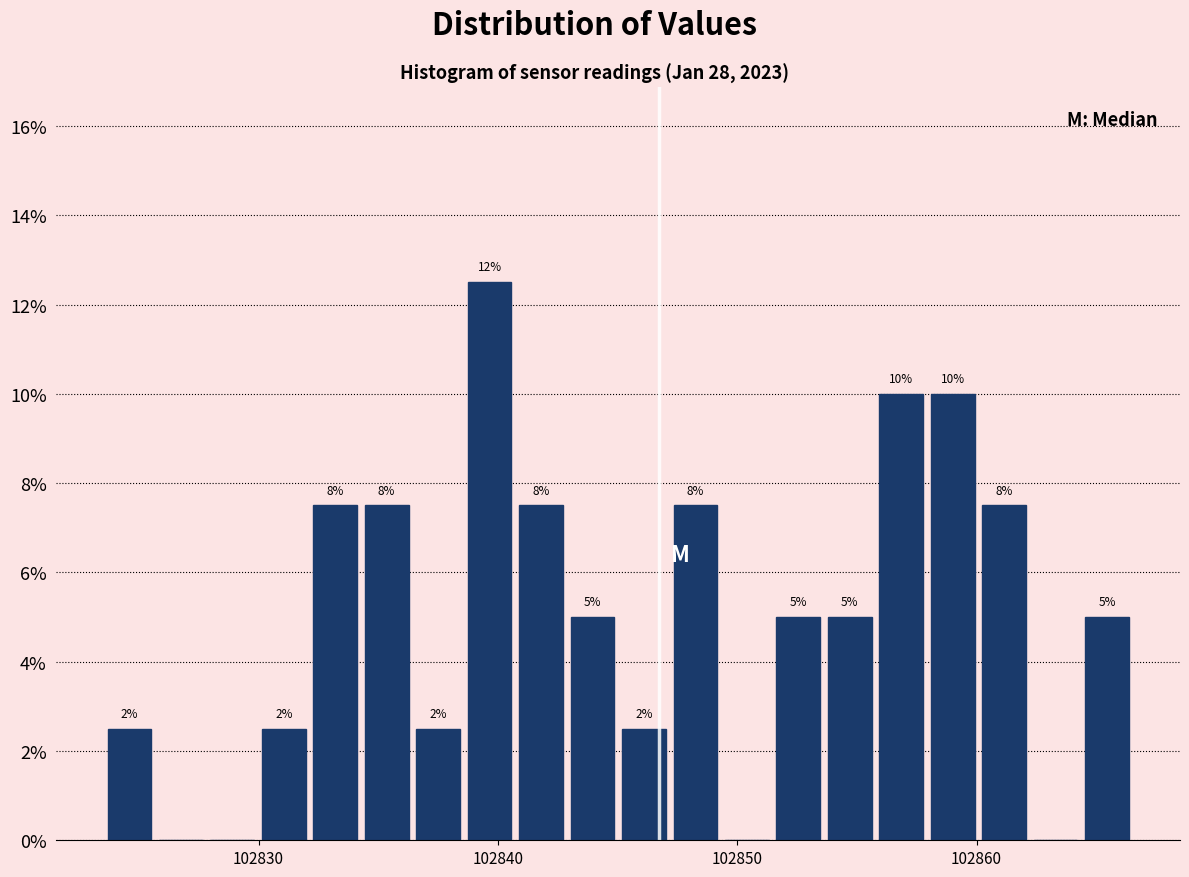

Read against the x-axis, roughly where is the centre of the tallest bar?

102840